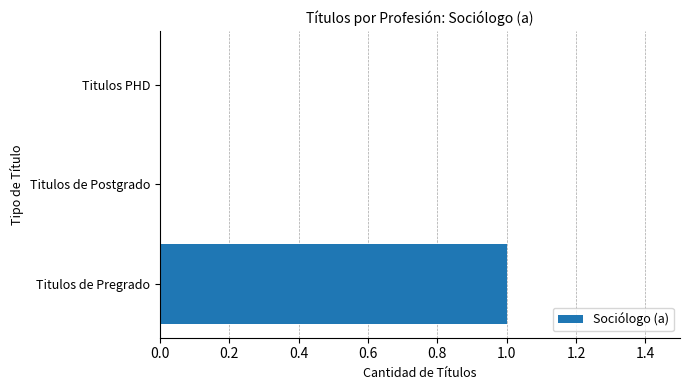

Reading bottom to top, what are all the values shown in this chart?

Titulos de Pregrado=1	Titulos de Postgrado=0	Titulos PHD=0